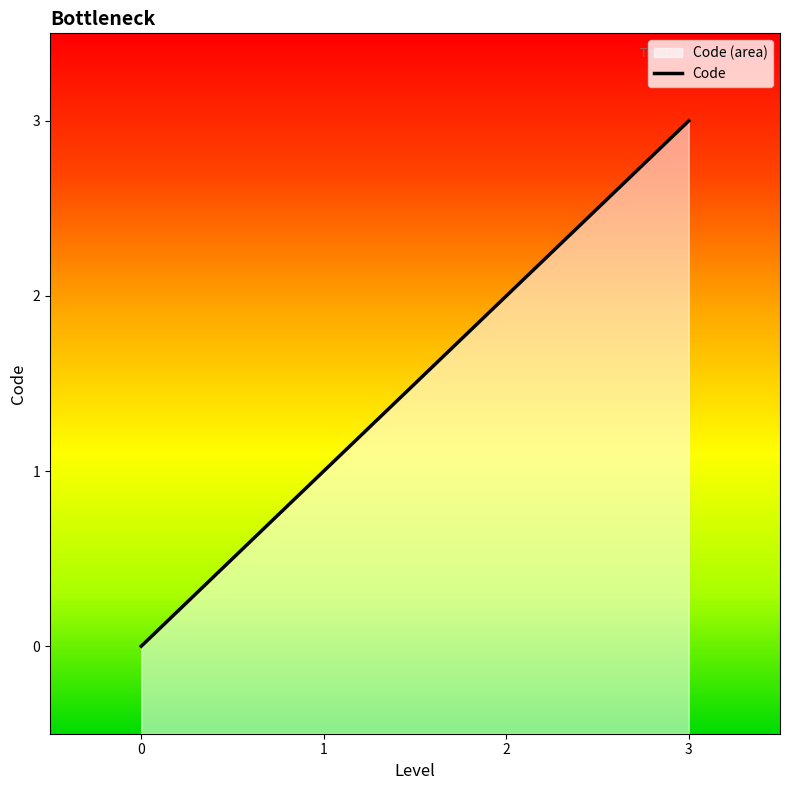

True or false: the data shows 3 at 2.

False